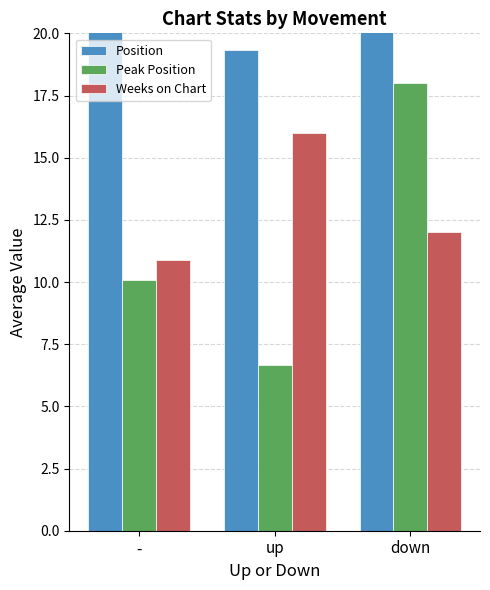

What is the difference between the maximum and minimum values in the Peak Position series?

11.3